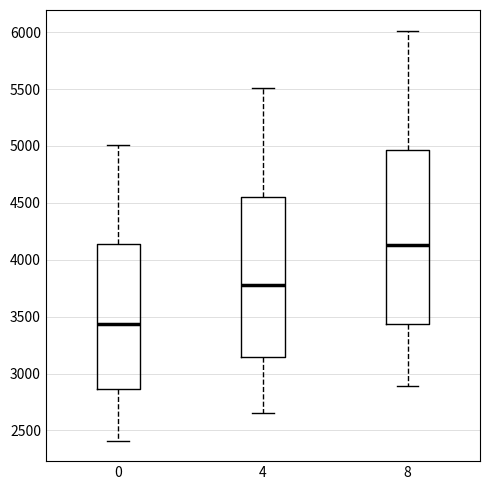

Which box has the highest median line?

8